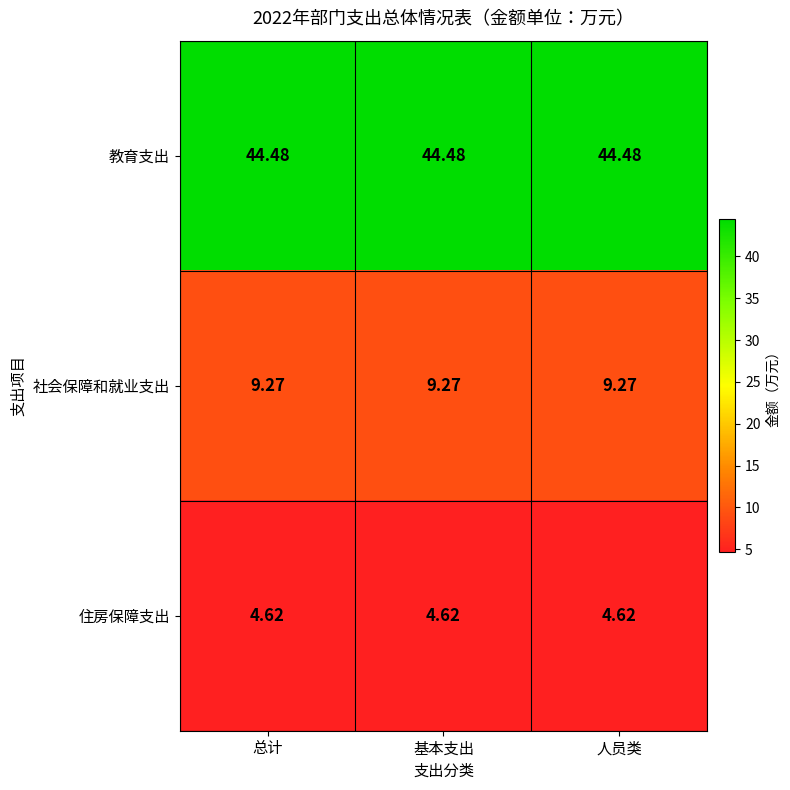

Which series has the largest total across all categories?

教育支出